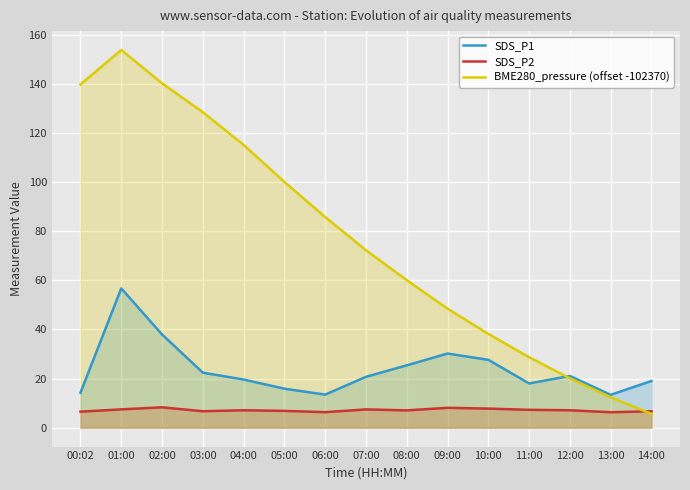

Where is the first local minimum for SDS_P2?

03:00